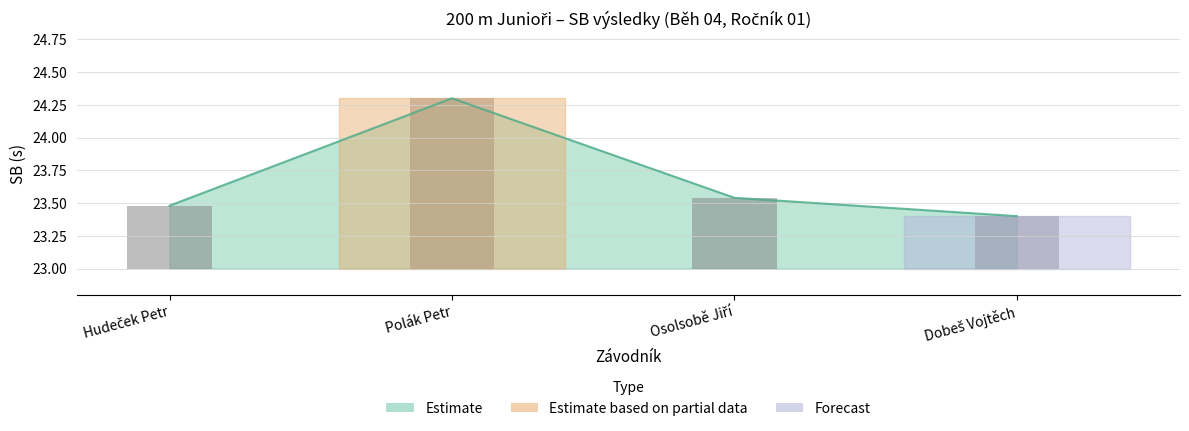

What is the average value?

0.7